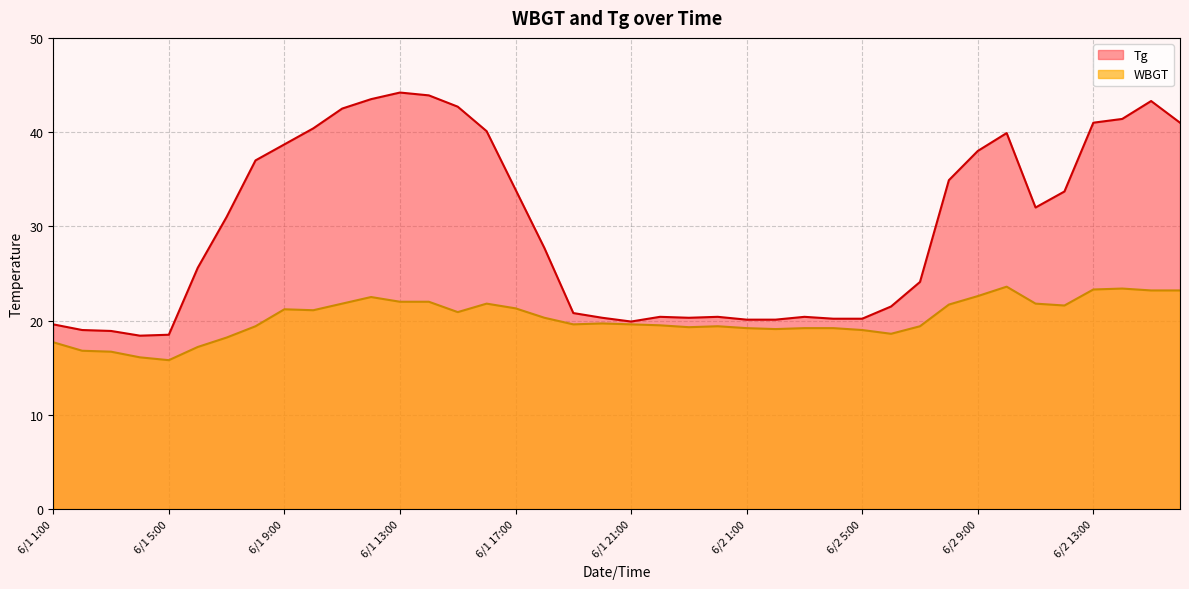

At which category does the chart reach its minimum across all series?

6/1 5:00